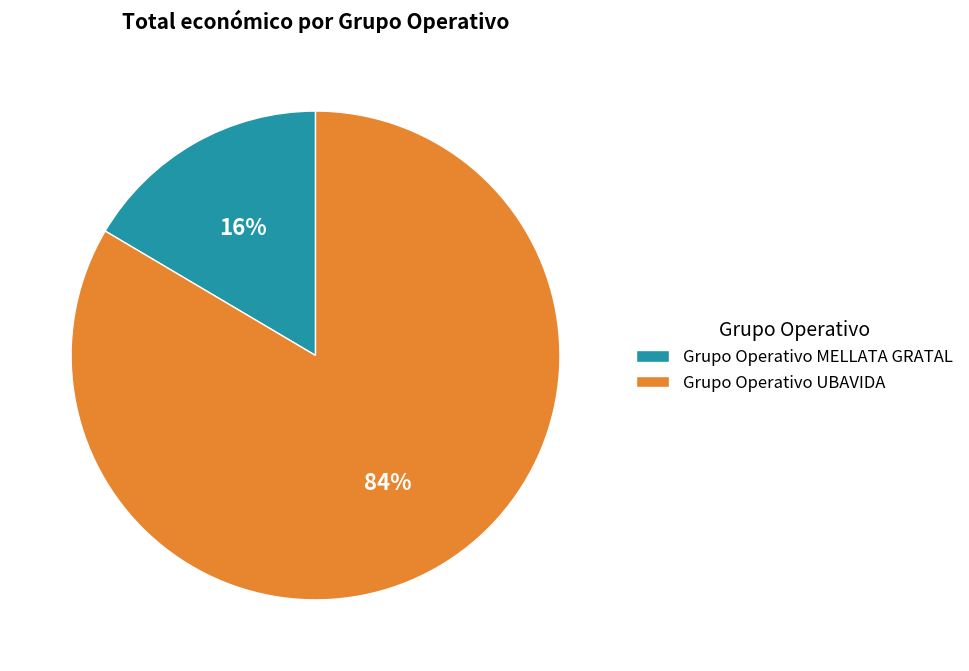

How many slices are in this pie chart?

2